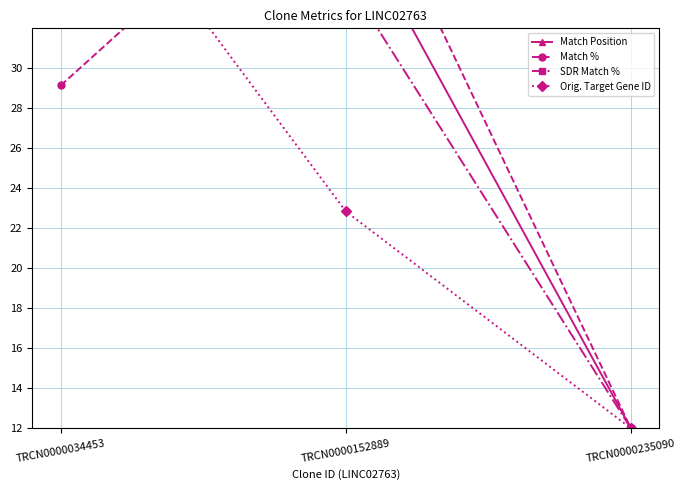

Does the chart display data point markers on the line(s)?

Yes